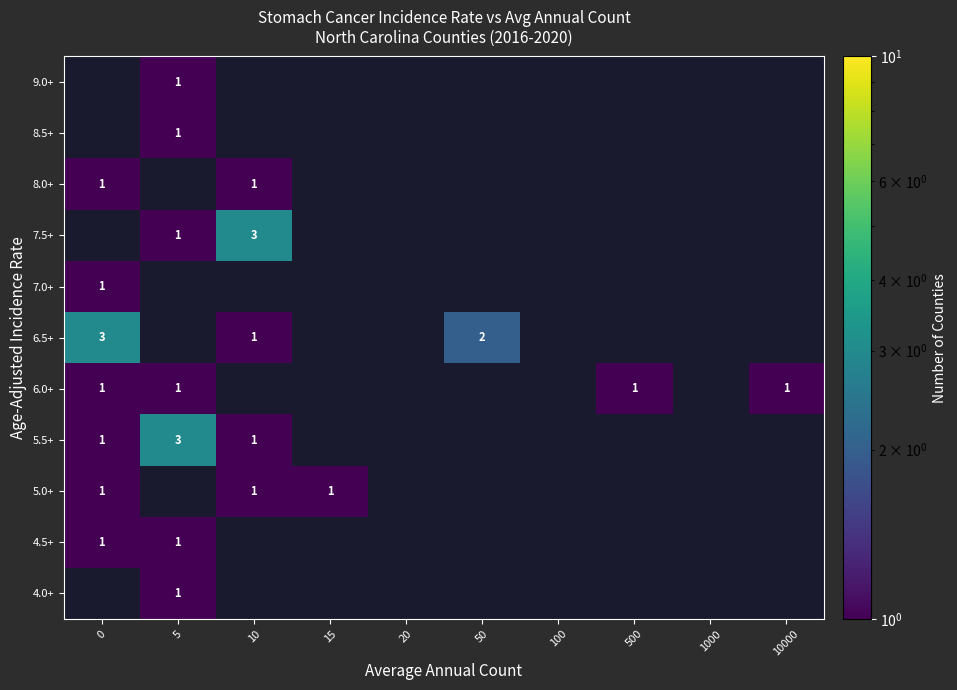

Is the value of 4.0+ at 5 greater than the value of 7.5+ at 10?

No